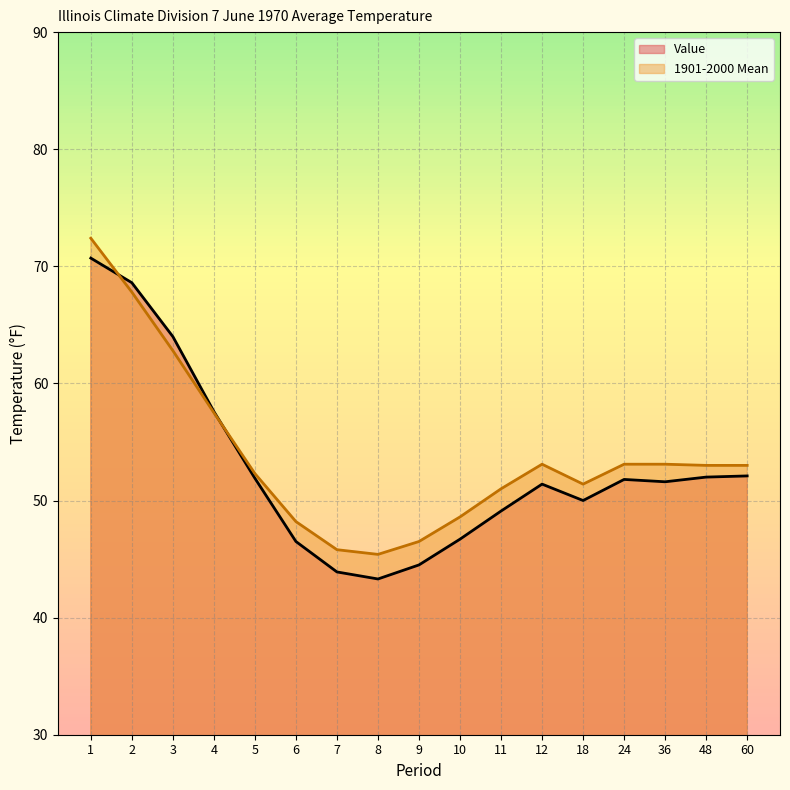

At how many categories does at least one series exceed 45?

17